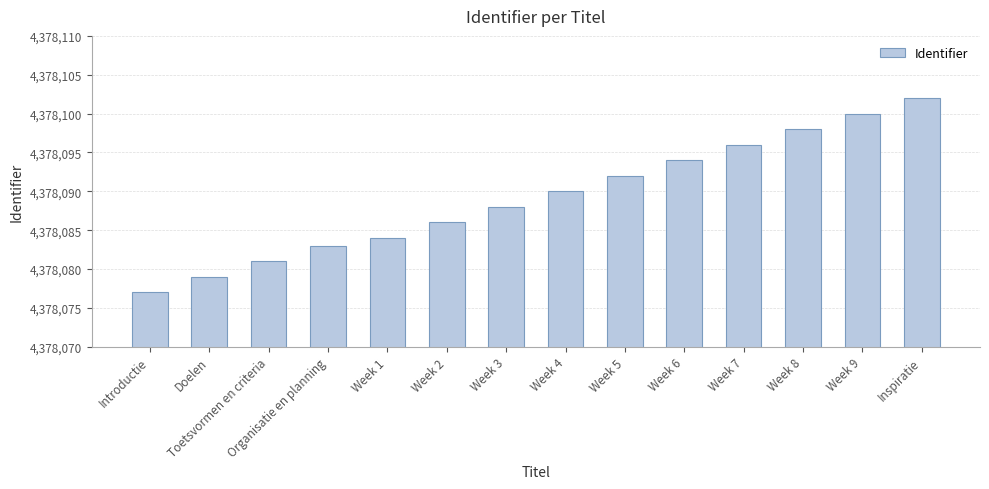

What is the label of the 12th bar from the left?

Week 8